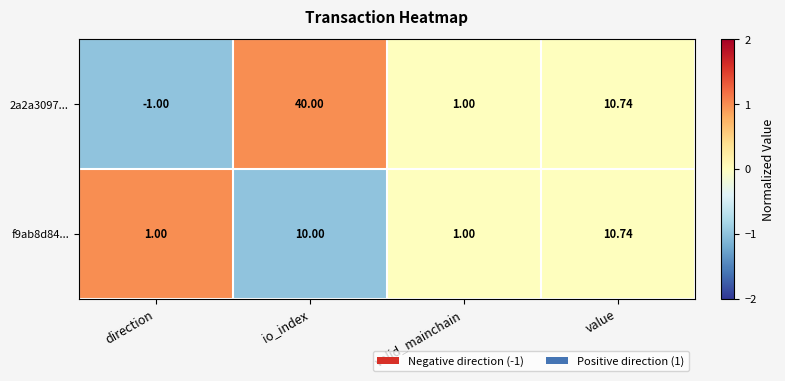

Which series has the largest range (max minus min)?

2a2a3097...